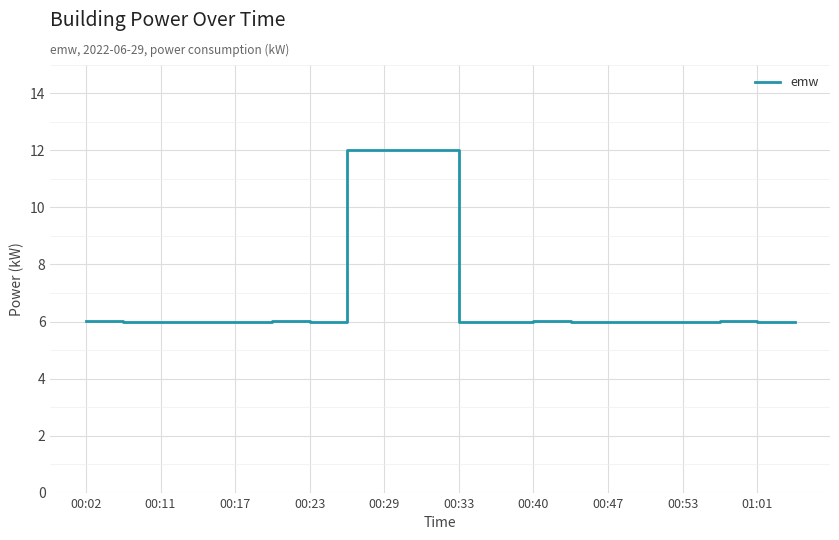

What is the difference between the maximum and minimum values?

6.0